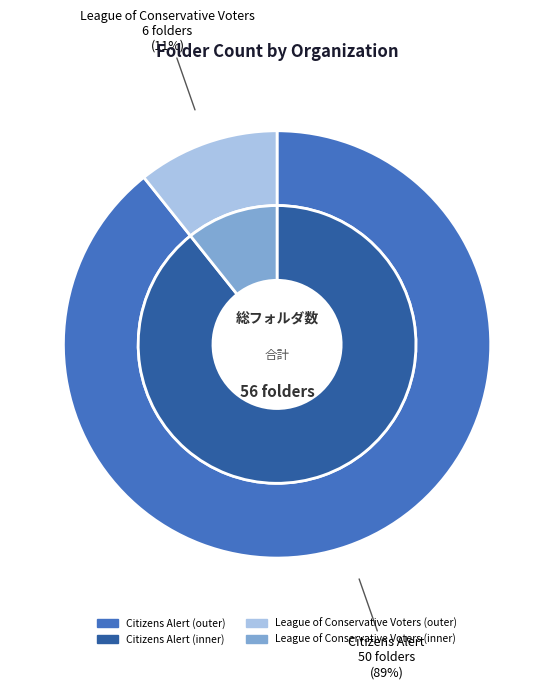

To the nearest percent, what percentage of the pie is League of Conservative Voters?

11%